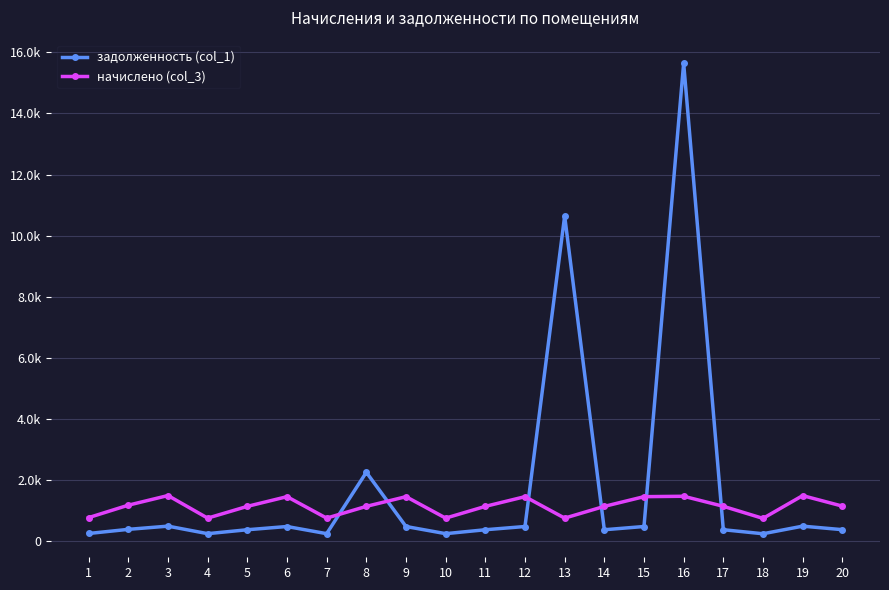

Where is the first local minimum for задолженность (col_1)?

4